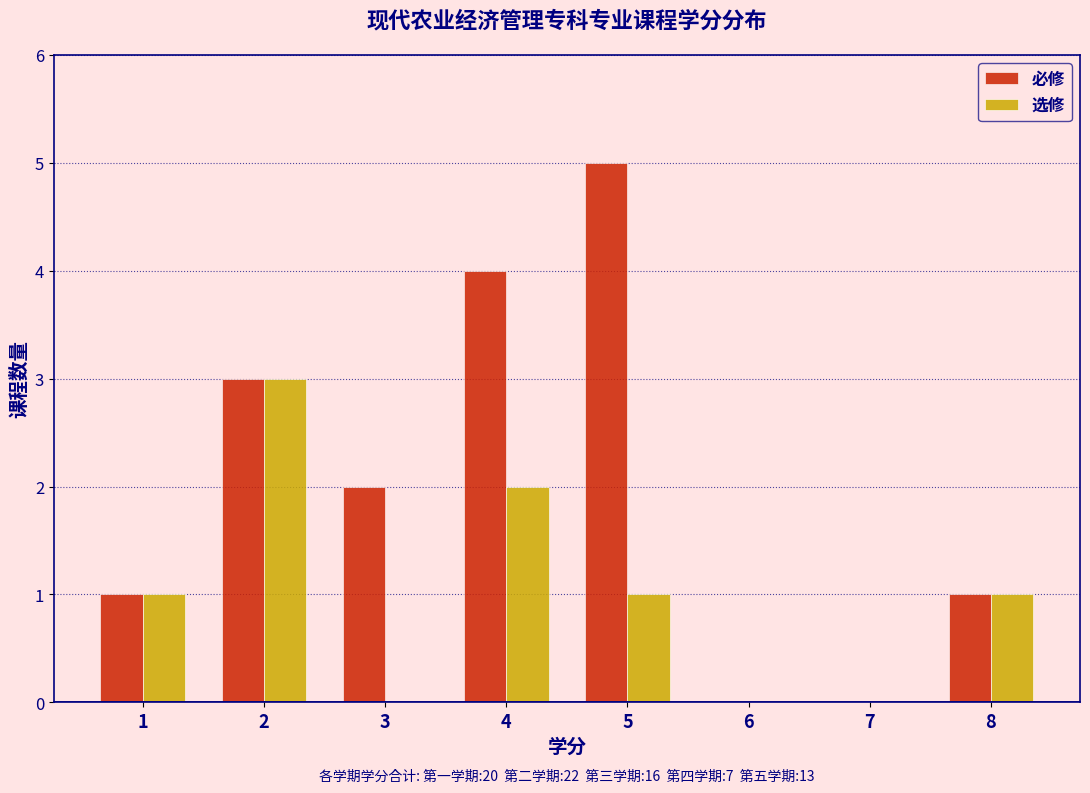

In the 选修 series, which range on the x-axis has the tallest bar?

1.5 to 2.5